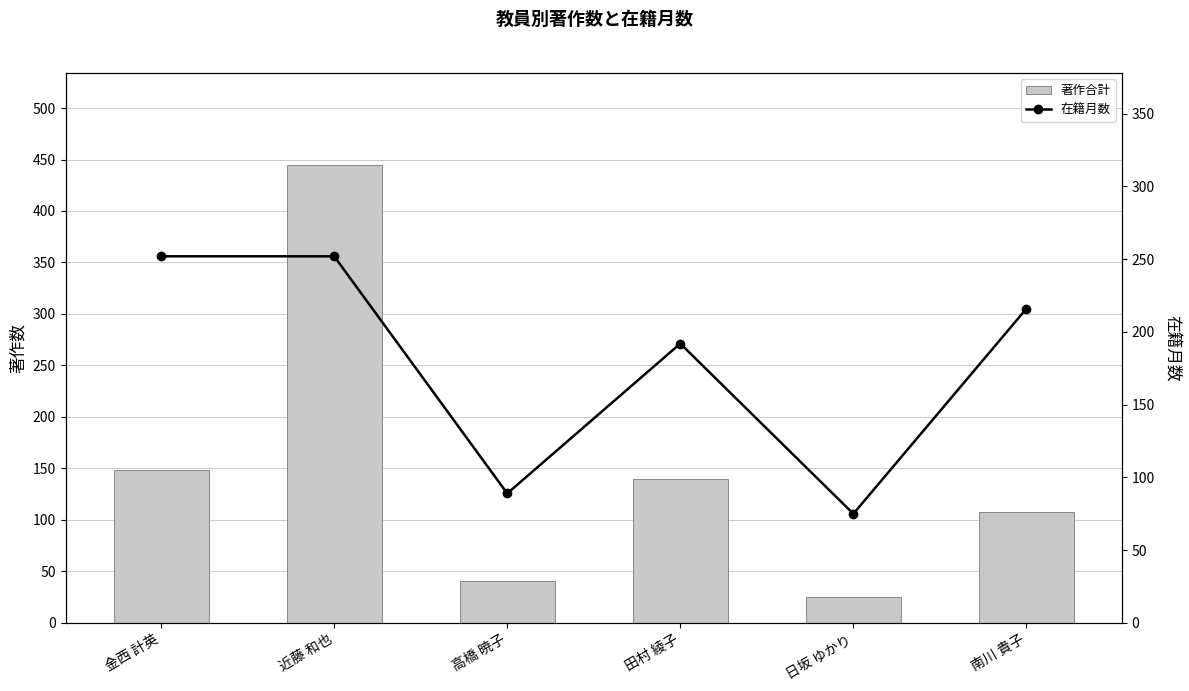

Where is 在籍月数 nearest to the value 163?

田村 綾子